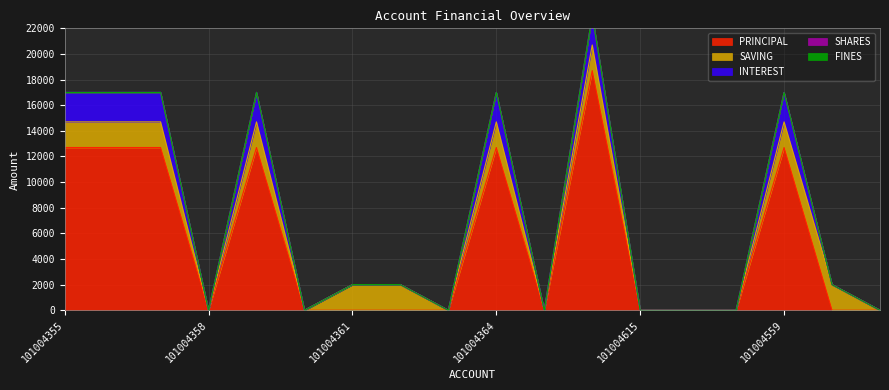

What is the label of the 1st point from the right?

101005058